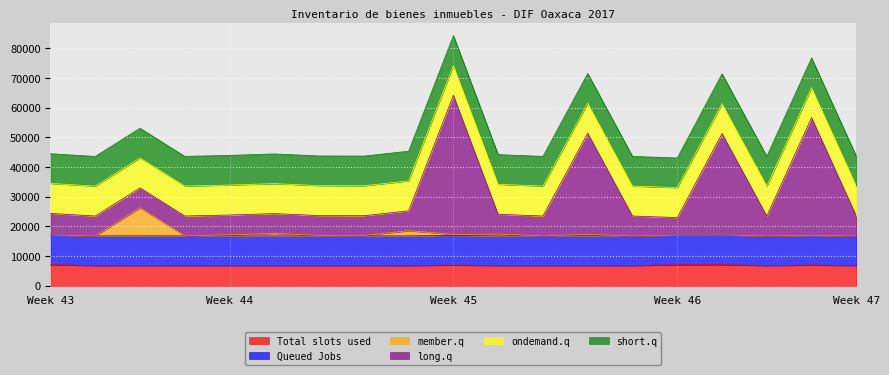

List the labels in order of member.q value, largest first.

3, 9, 6, 11, 10, 13, 5, 16, 1, 15, 18, 7, 8, 4, 12, 17, 19, 14, 2